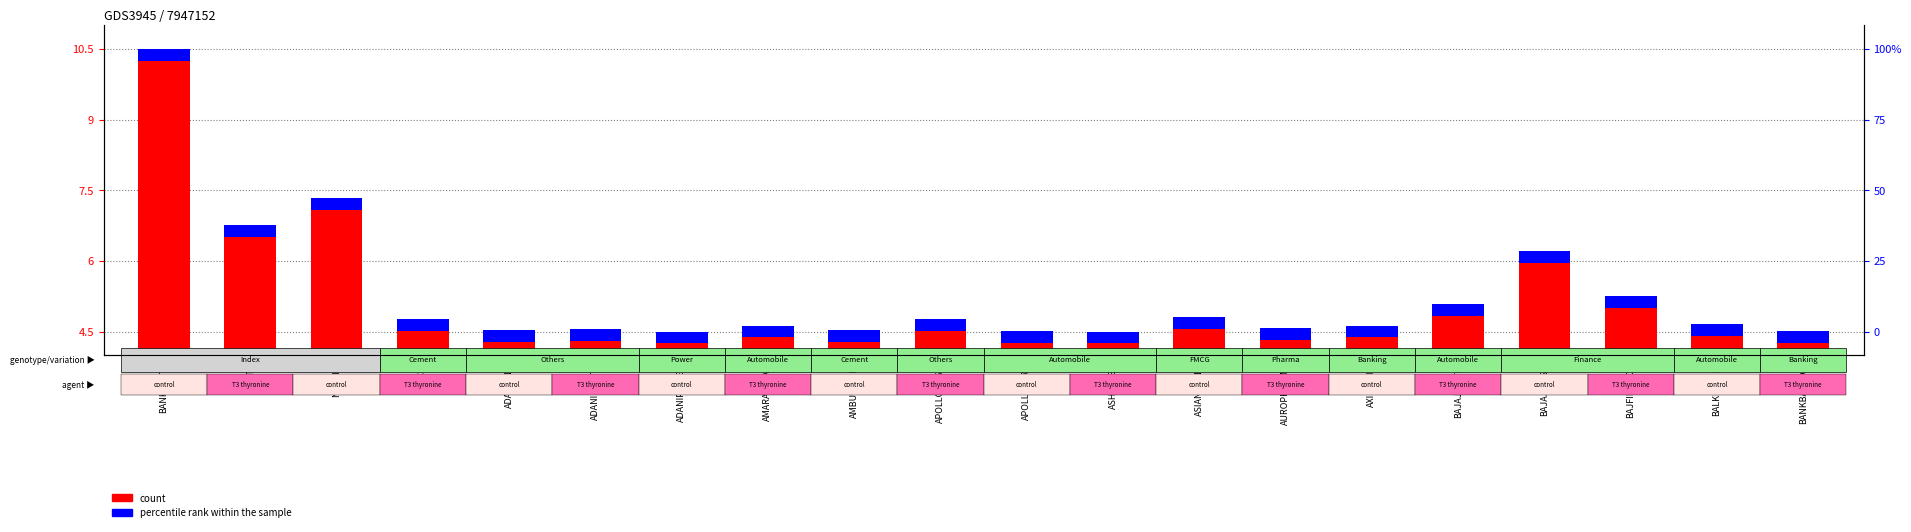

What is the total value across all series at ADANIPOWER?

4.8